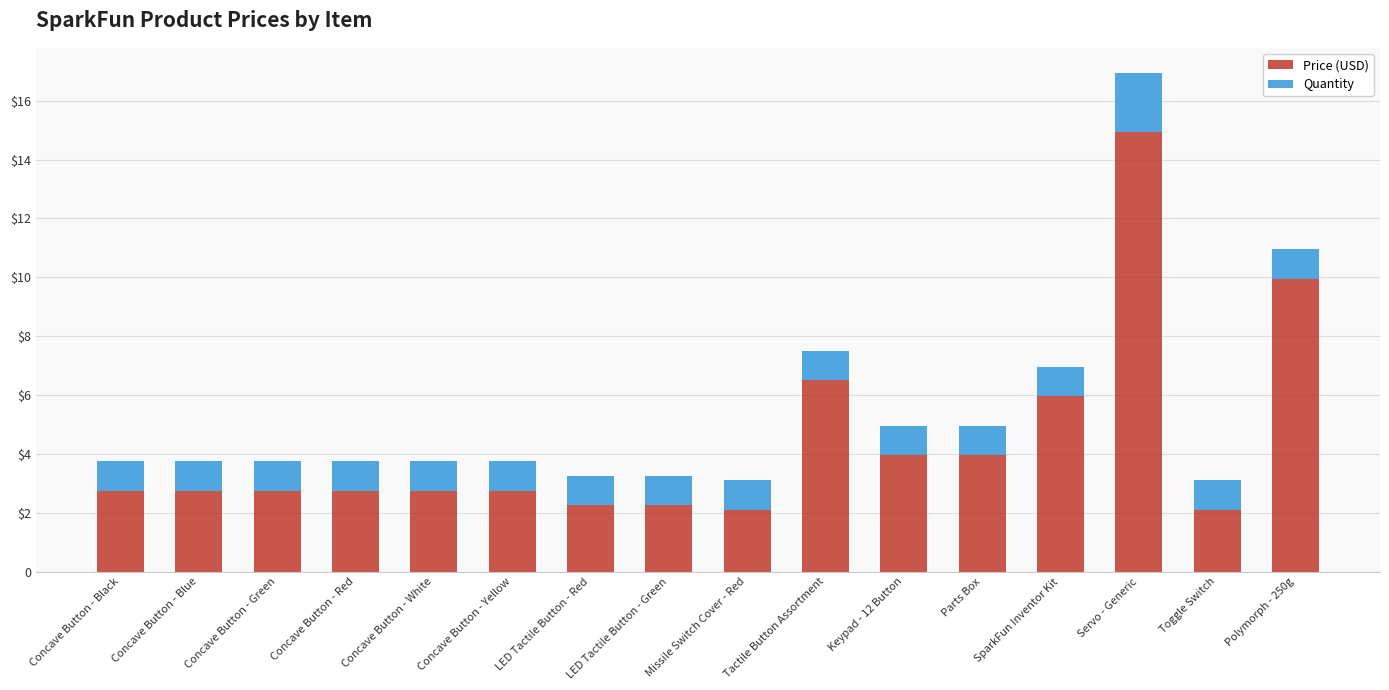

Which series has the largest total across all categories?

Price (USD)